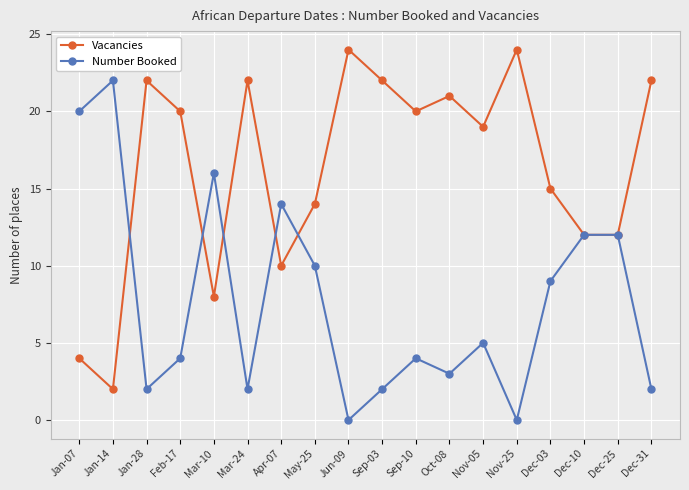

What is the label of the 6th point from the right?

Nov-05